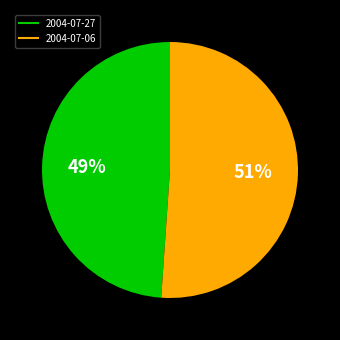

To the nearest percent, what is the difference between the 2004-07-06 and 2004-07-27 slice percentages?

2%